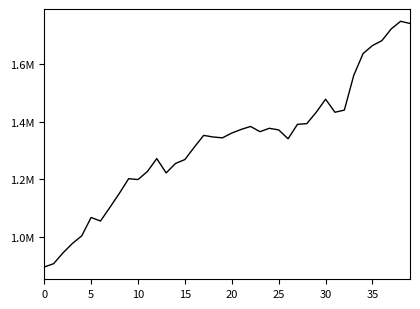

Where is the data nearest to the value 1321486?

16